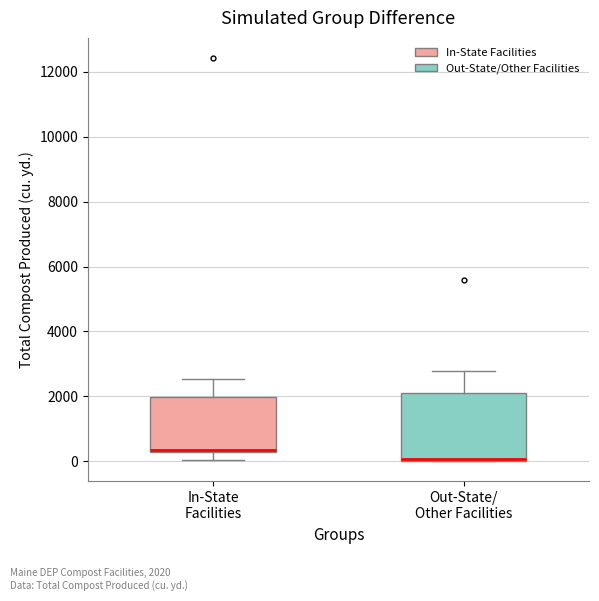

Where is the lower edge of the box for Out-State/ Other Facilities on the y-axis? The values are not printed on the chart, so give them approximately, as read against the axis.

0